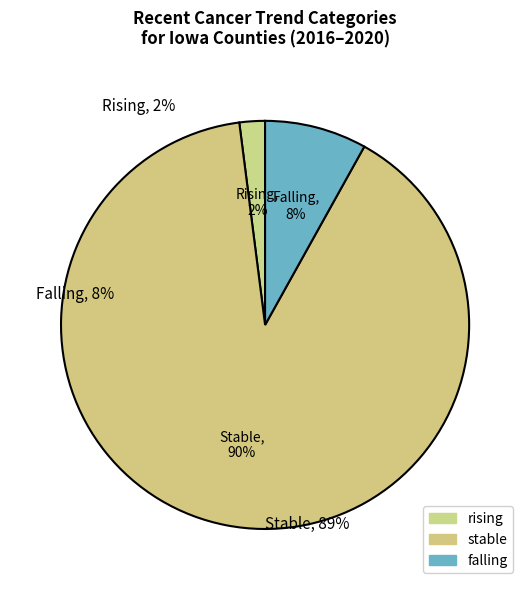

What is the ratio of the value at falling to the value at stable?

0.1